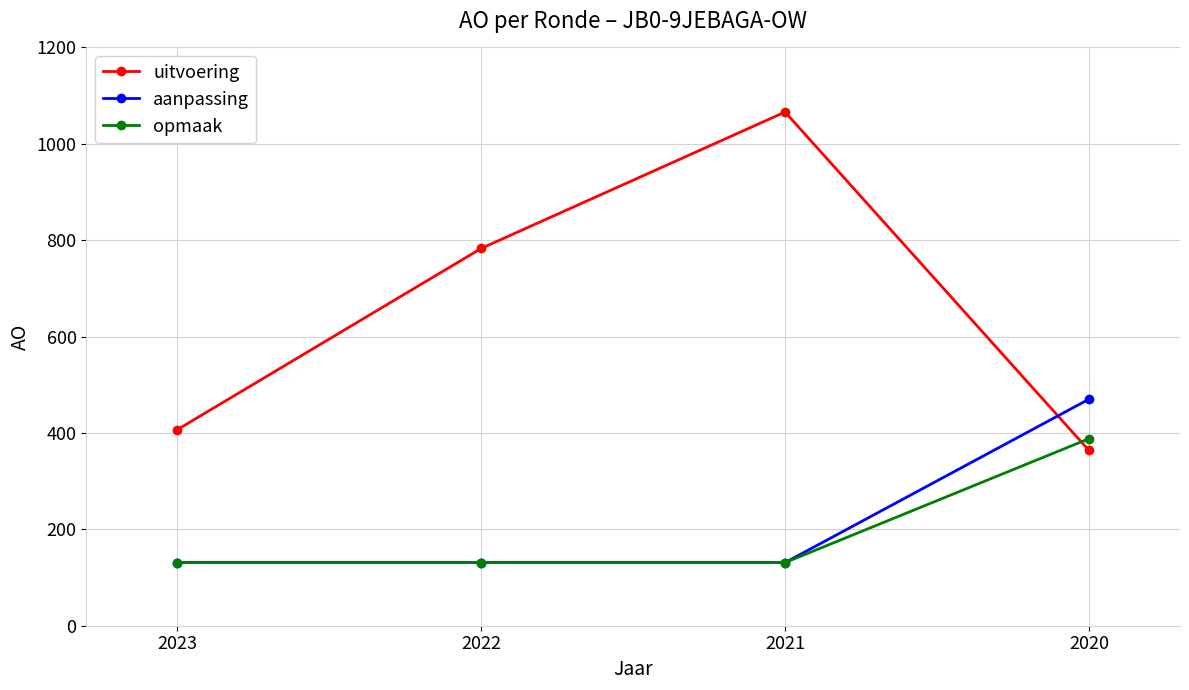

Reading left to right, what are all the values shown in this chart?

uitvoering: 407	783	1066	364
aanpassing: 131	131	131	470
opmaak: 131	131	131	388